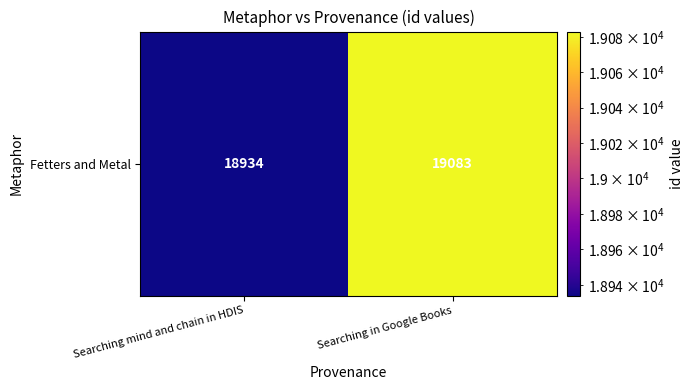

Reading left to right, list all the values displayed in this chart.

18934	19083